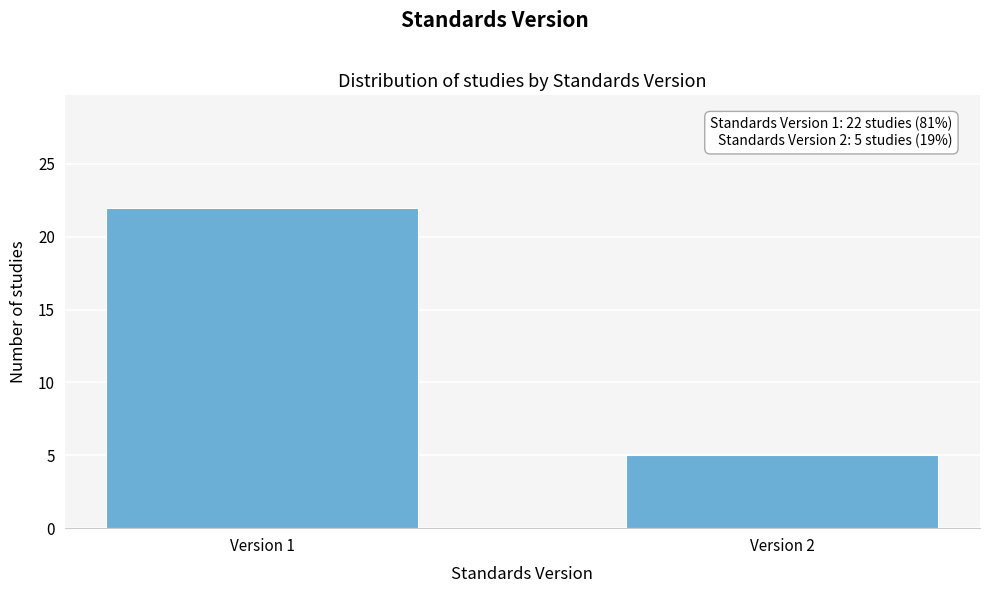

Reading left to right, extract all data points from this chart.

Version 1=22	Version 2=5